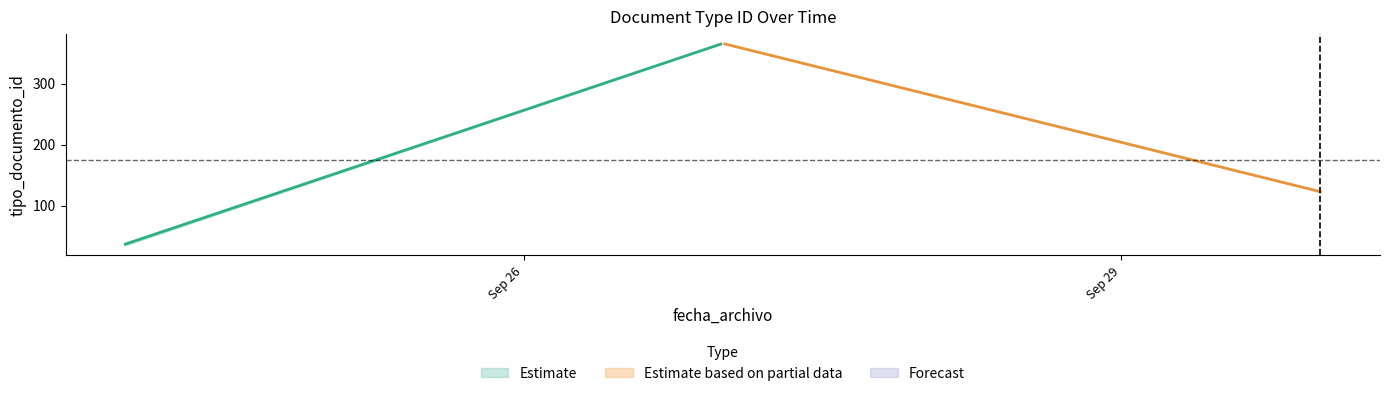

True or false: Estimate based on partial data and Estimate cross at least once.

False